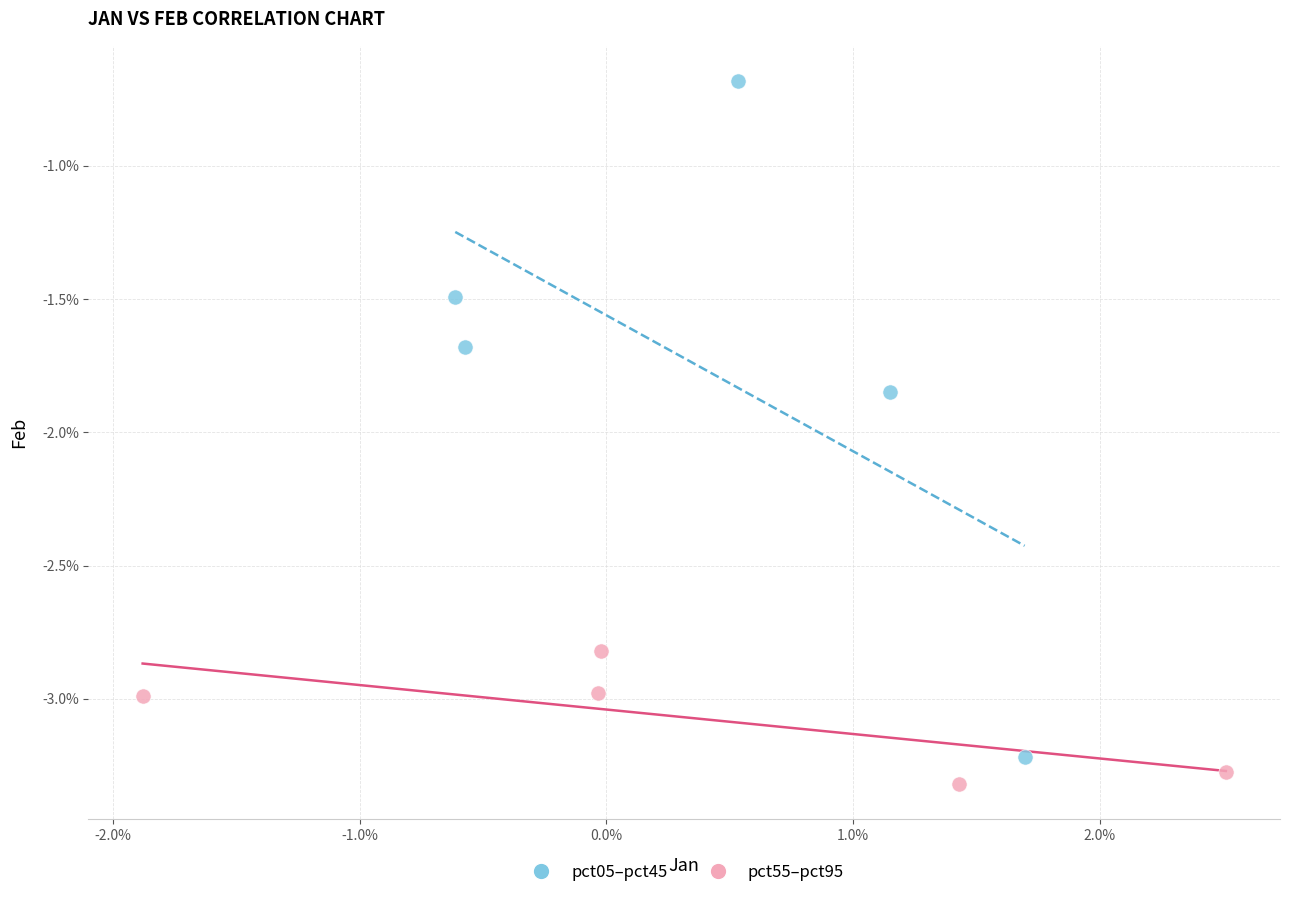

Which series has the widest spread of Y values?

pct05–pct45